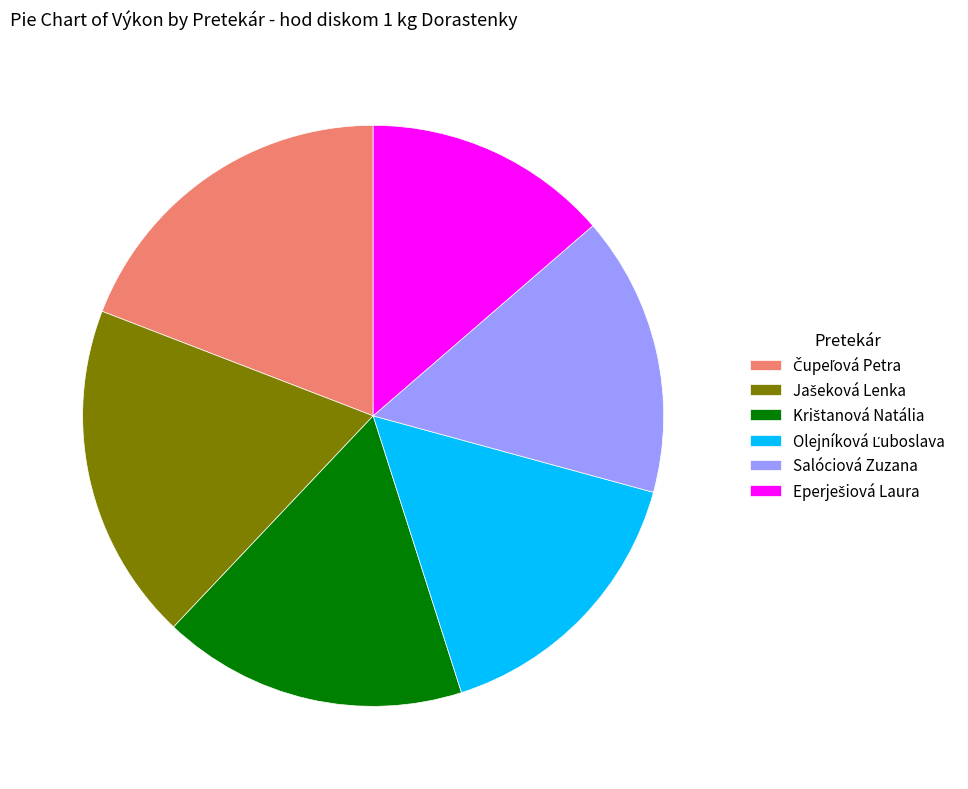

Does Salóciová Zuzana represent more than half of the total?

No